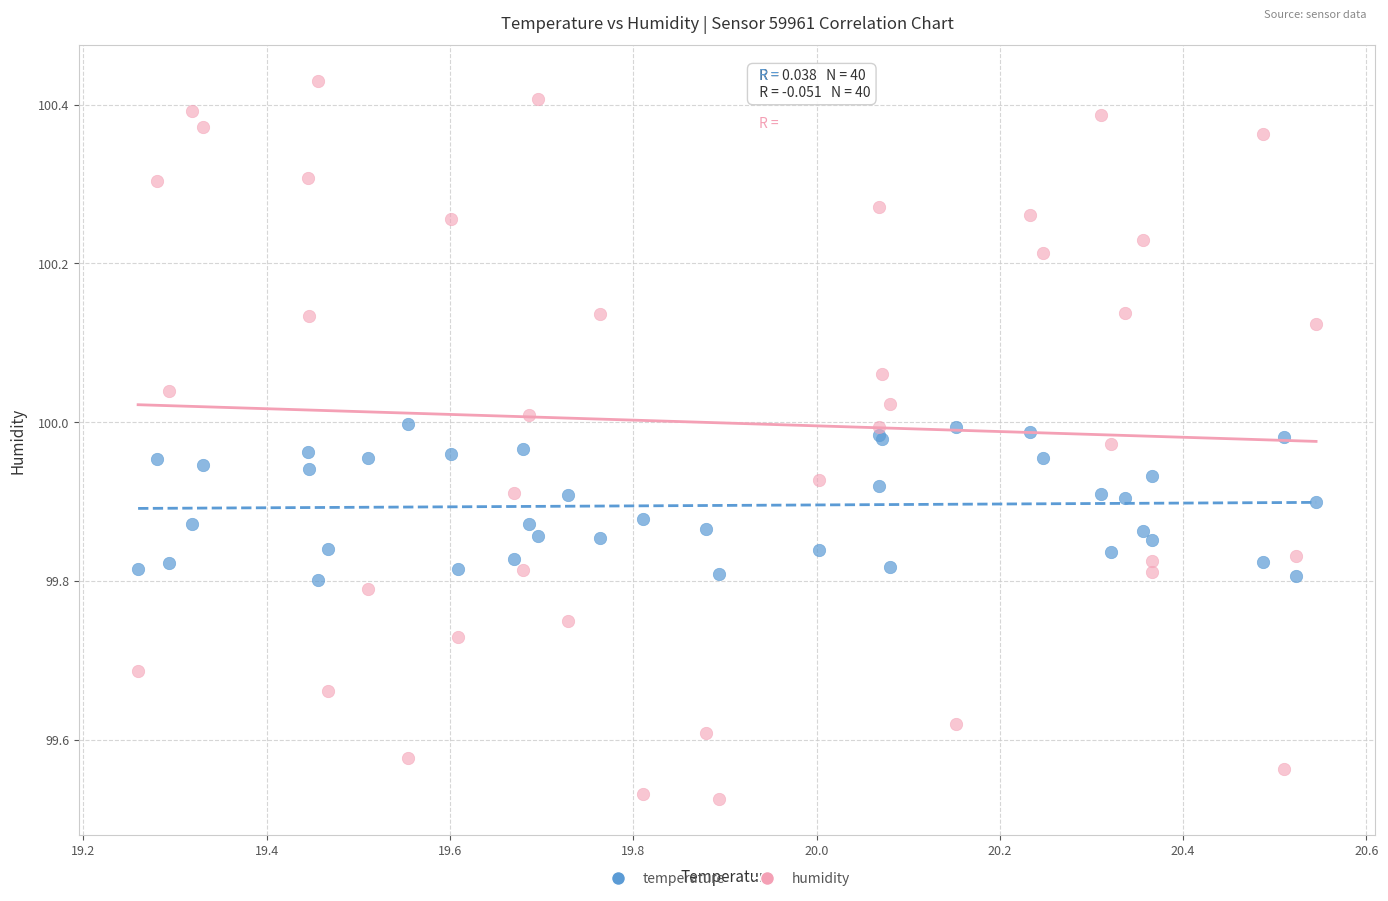

What is the X range (max minus min) for the scatter plot?

1.3